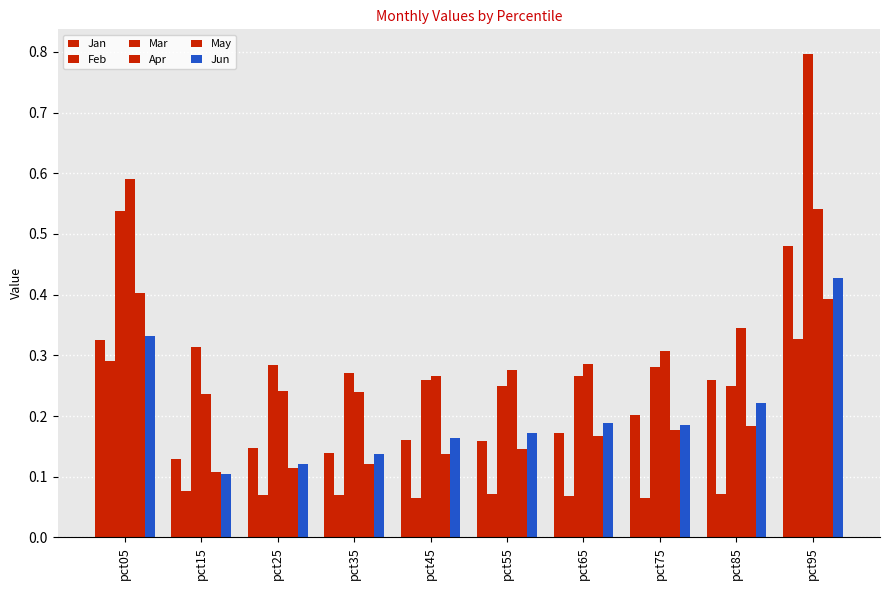

Reading left to right, what are all the values shown in this chart?

Jan: pct05=0.3	pct15=0.1	pct25=0.1	pct35=0.1	pct45=0.2	pct55=0.2	pct65=0.2	pct75=0.2	pct85=0.3	pct95=0.5
Feb: pct05=0.3	pct15=0.1	pct25=0.1	pct35=0.1	pct45=0.1	pct55=0.1	pct65=0.1	pct75=0.1	pct85=0.1	pct95=0.3
Mar: pct05=0.5	pct15=0.3	pct25=0.3	pct35=0.3	pct45=0.3	pct55=0.2	pct65=0.3	pct75=0.3	pct85=0.3	pct95=0.8
Apr: pct05=0.6	pct15=0.2	pct25=0.2	pct35=0.2	pct45=0.3	pct55=0.3	pct65=0.3	pct75=0.3	pct85=0.3	pct95=0.5
May: pct05=0.4	pct15=0.1	pct25=0.1	pct35=0.1	pct45=0.1	pct55=0.1	pct65=0.2	pct75=0.2	pct85=0.2	pct95=0.4
Jun: pct05=0.3	pct15=0.1	pct25=0.1	pct35=0.1	pct45=0.2	pct55=0.2	pct65=0.2	pct75=0.2	pct85=0.2	pct95=0.4